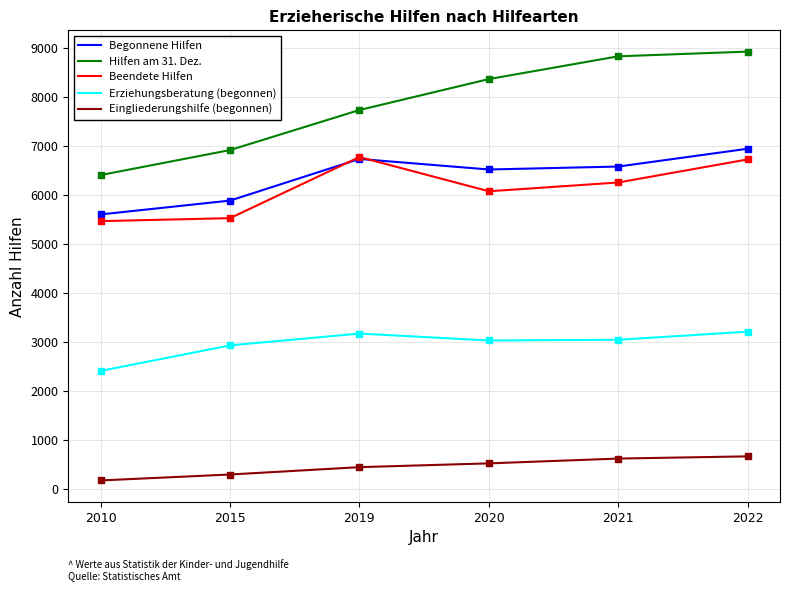

What is the total value across all series at 2010?

20072